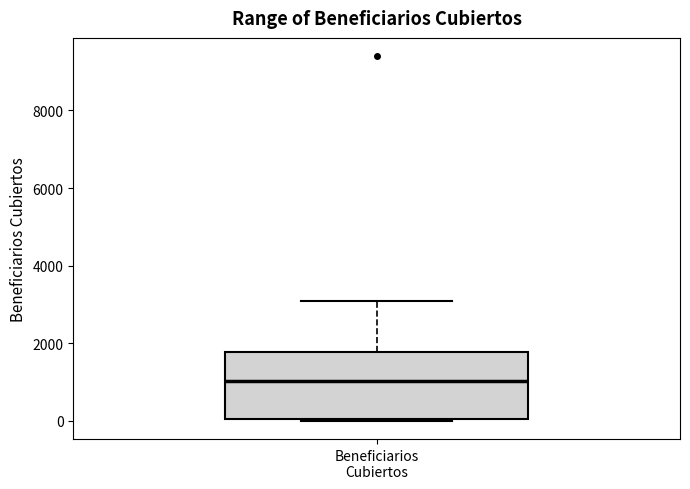

Read this box plot against the y-axis: the position of the median line, the range covered by the box, and the ends of both whiskers. The values are not printed on the chart, so give them approximately, as read against the axis.

median 1000, box 0 to 1800, whiskers 0 to 3200